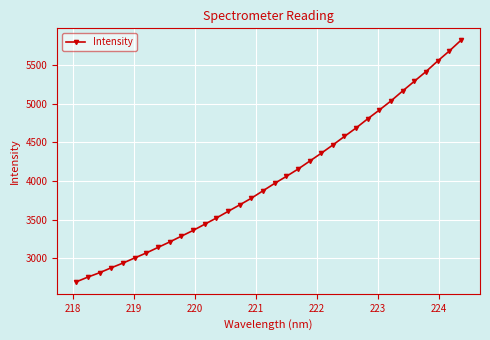

What is the maximum value shown in the chart?

5817.8